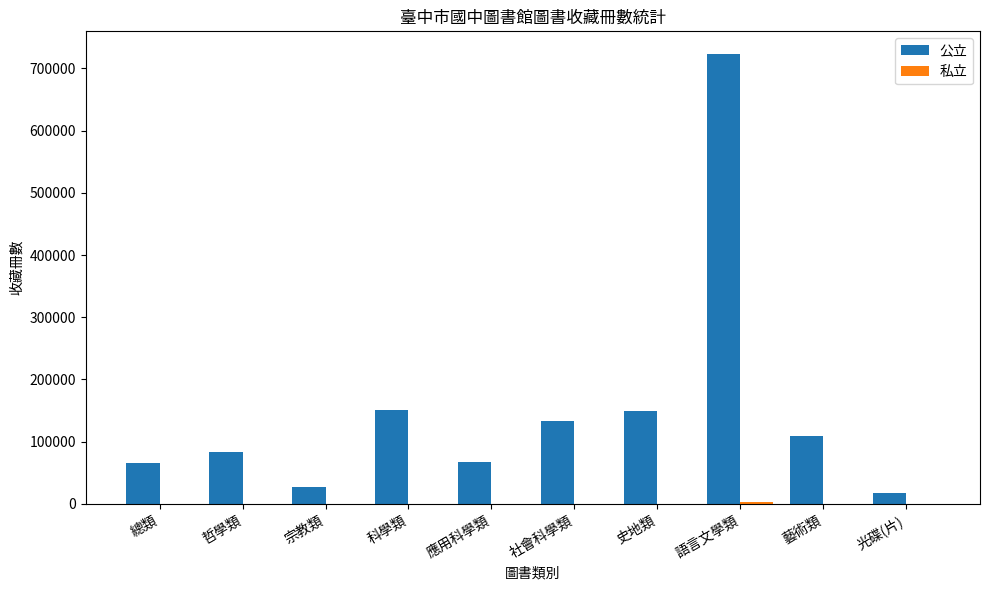

Which series changed the most between 哲學類 and 史地類?

公立